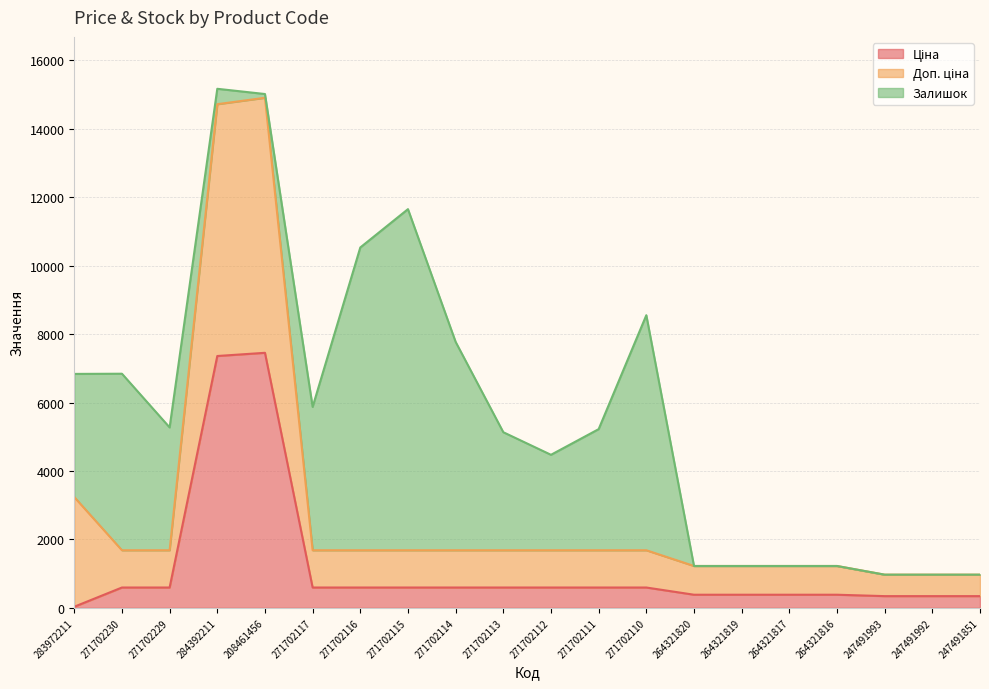

Does the chart display data point markers on the line(s)?

No